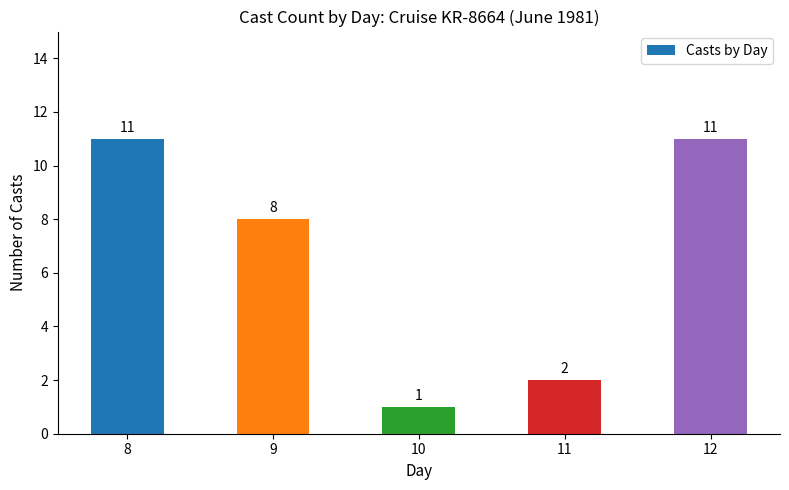

Where does the data first go above 8?

8